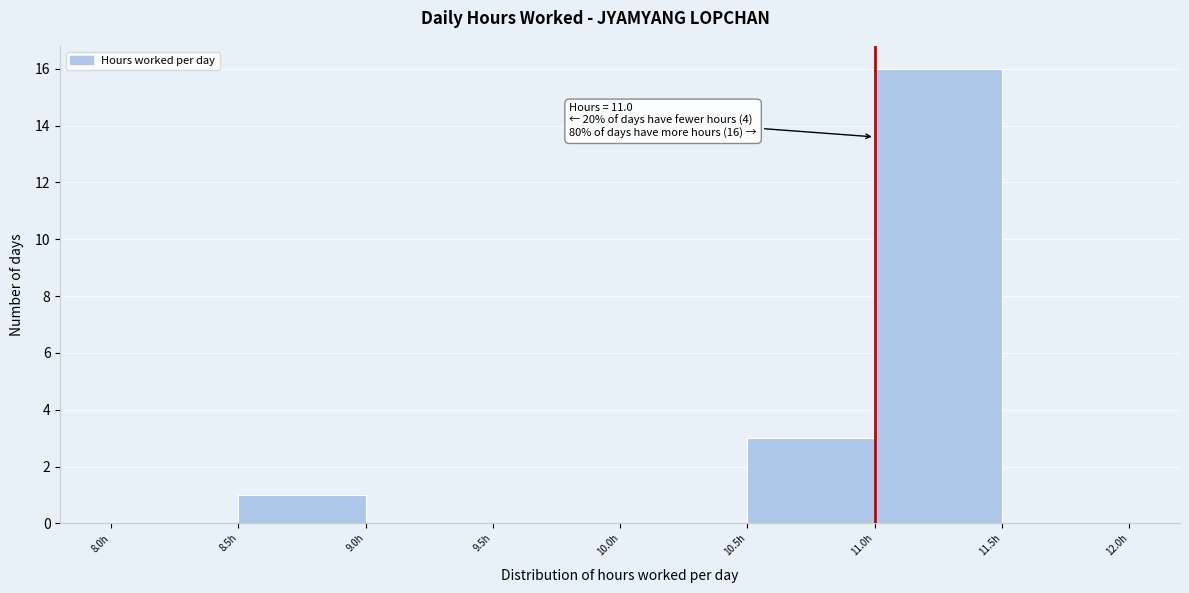

Over which range of the x-axis is the bar tallest?

11.0 to 11.5